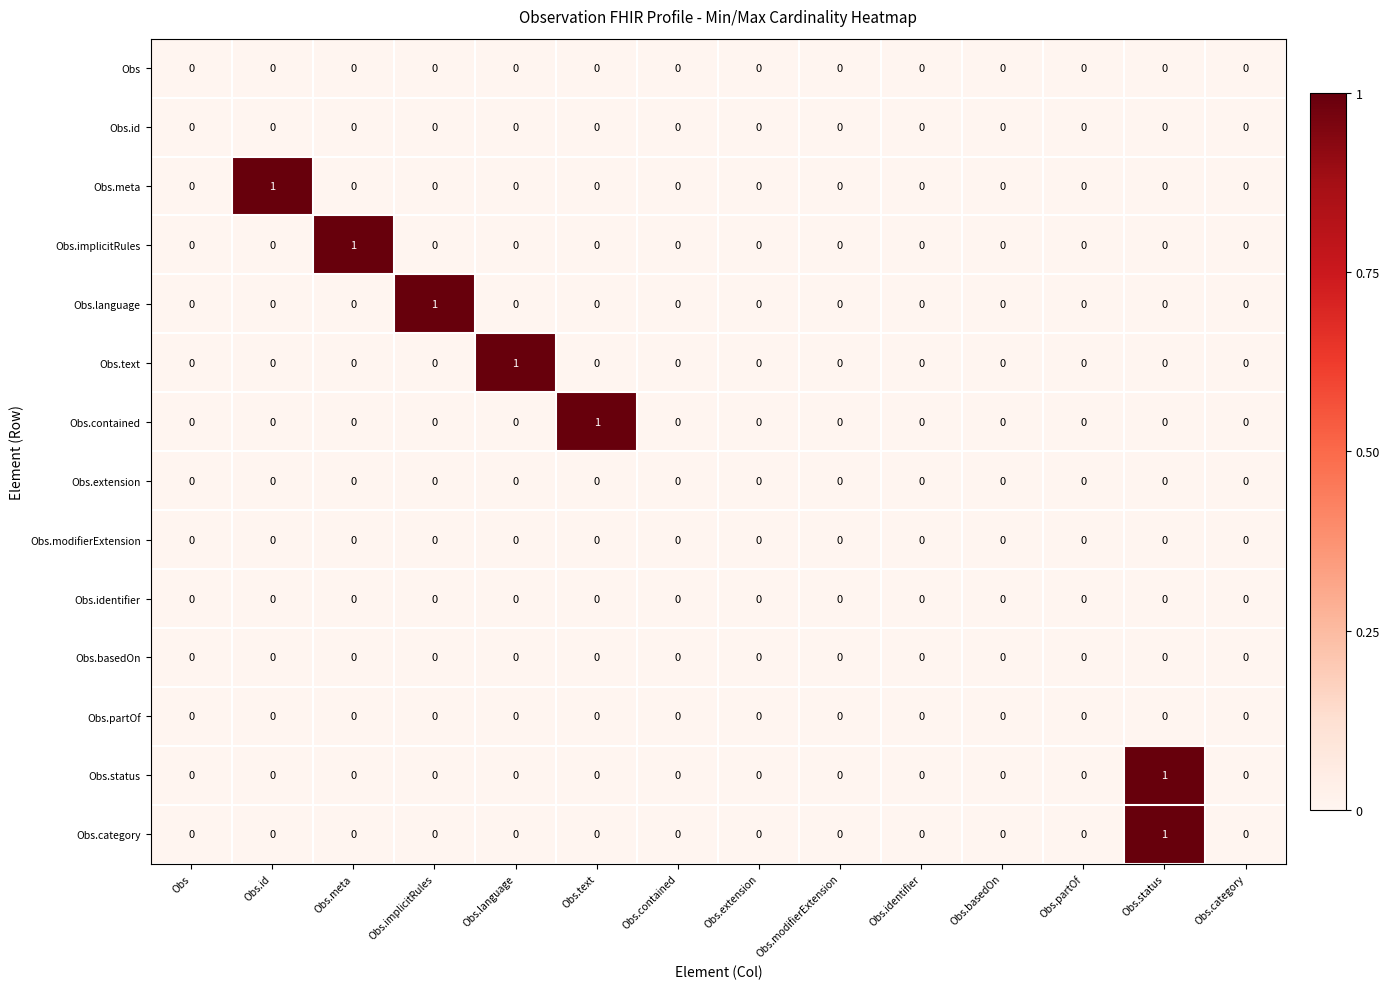

At which category is the sum across all series the highest?

Obs.status